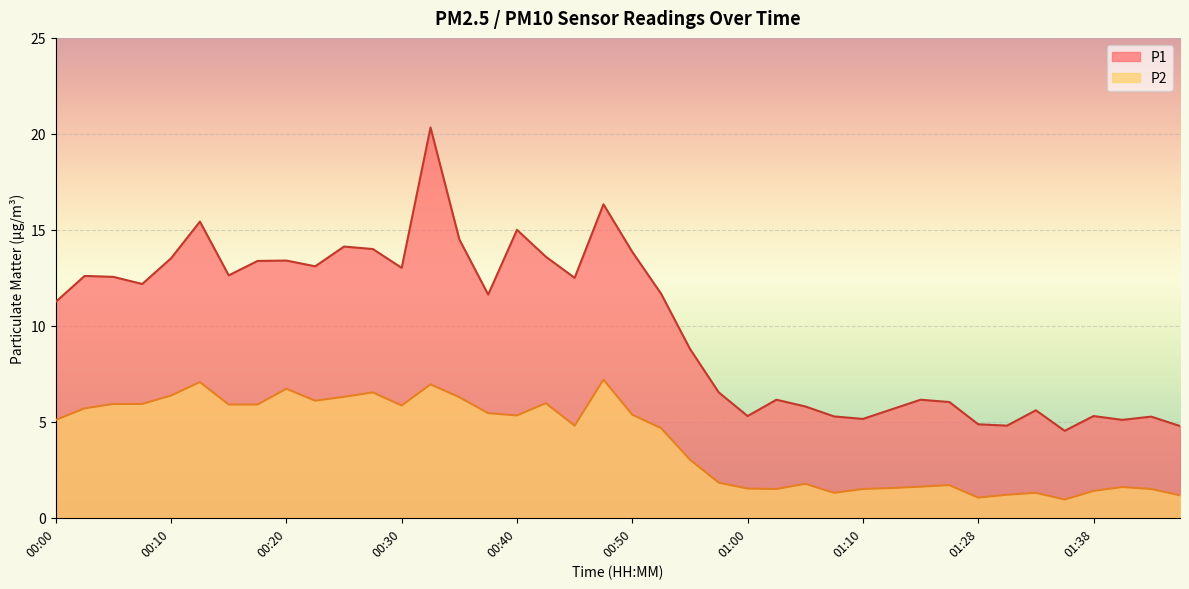

What is the average value of the P2 series?

4.0